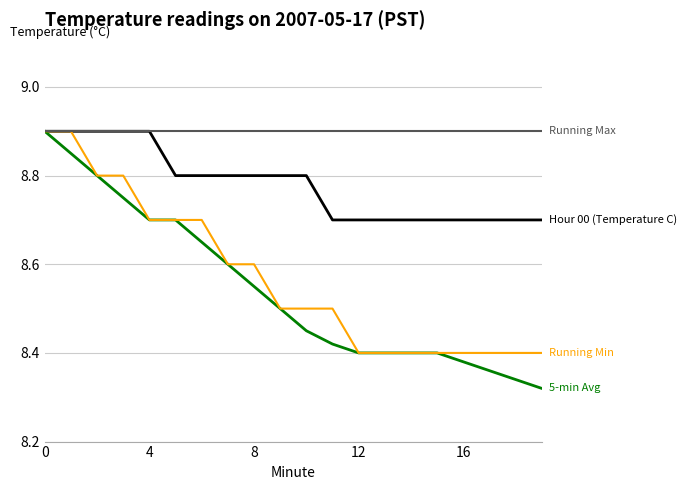

What is the greatest value displayed?

8.9